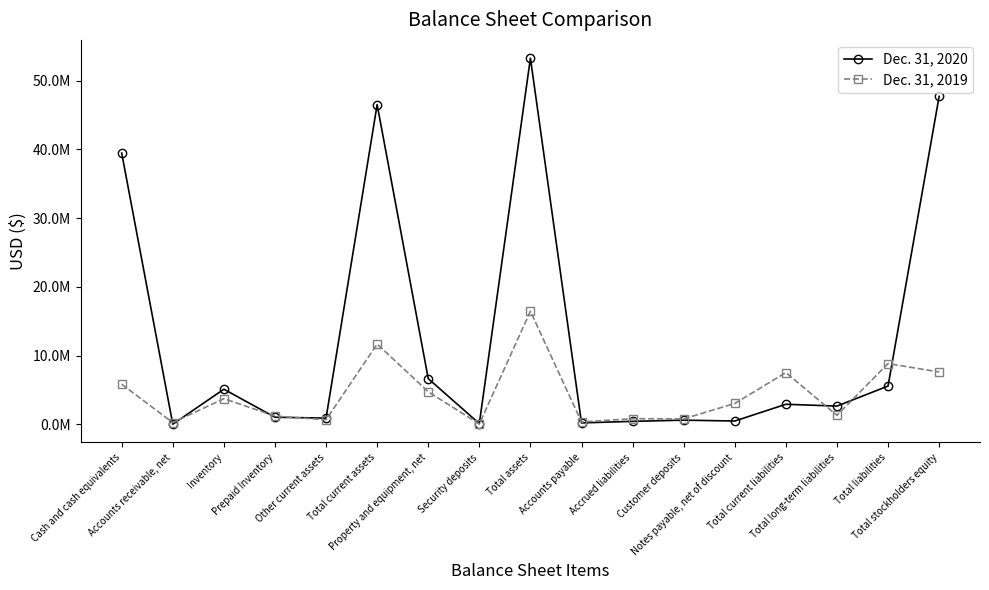

Read the Dec. 31, 2020 value at Total current assets, to the nearest 10.

46503030